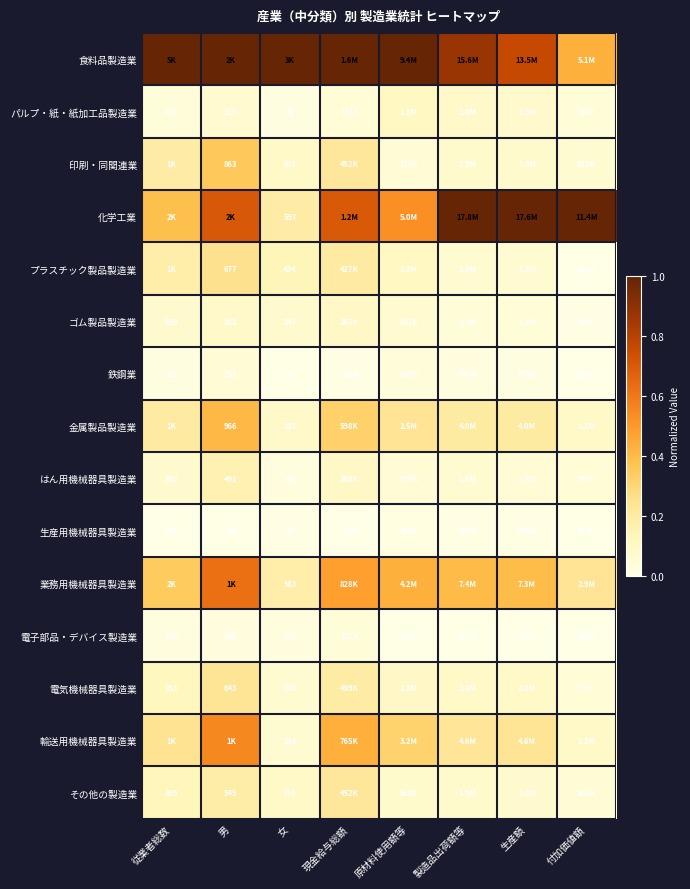

The value of 印刷・同関連業 at 女 is 0.1. True or false?

False